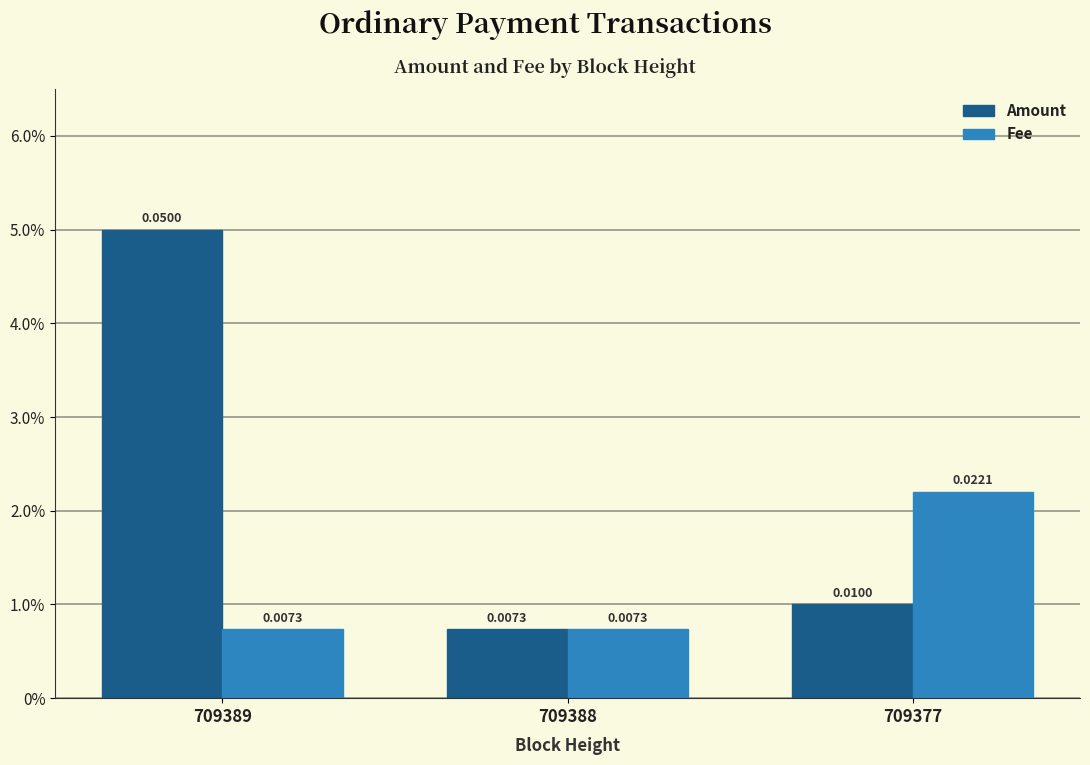

Does the chart contain any negative values?

No